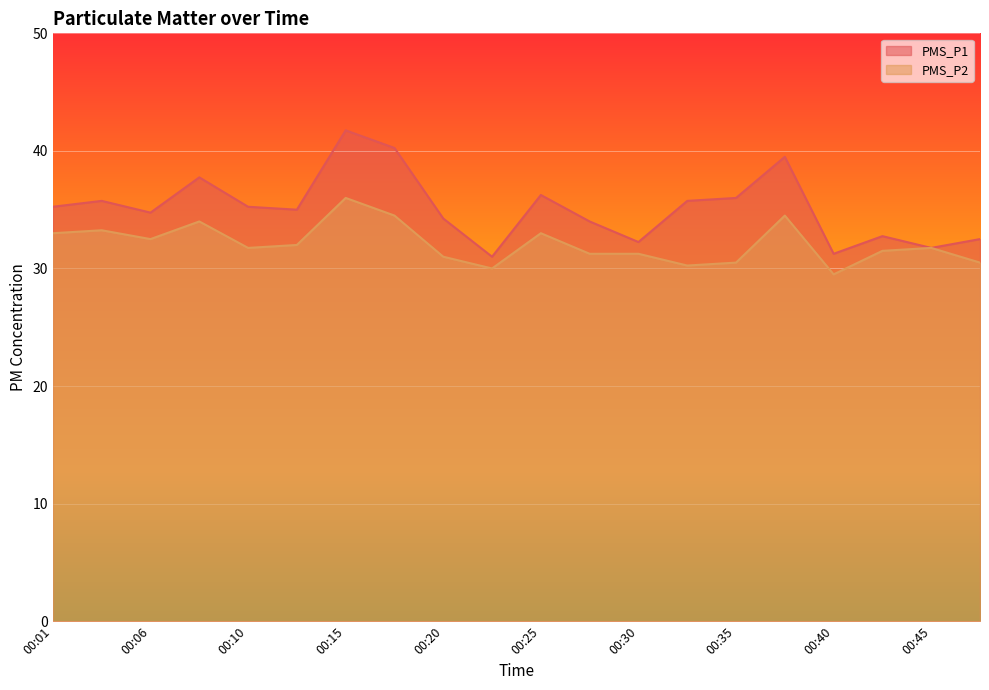

In PMS_P1, how many points are higher than both neighbors (excluding endpoints)?

6